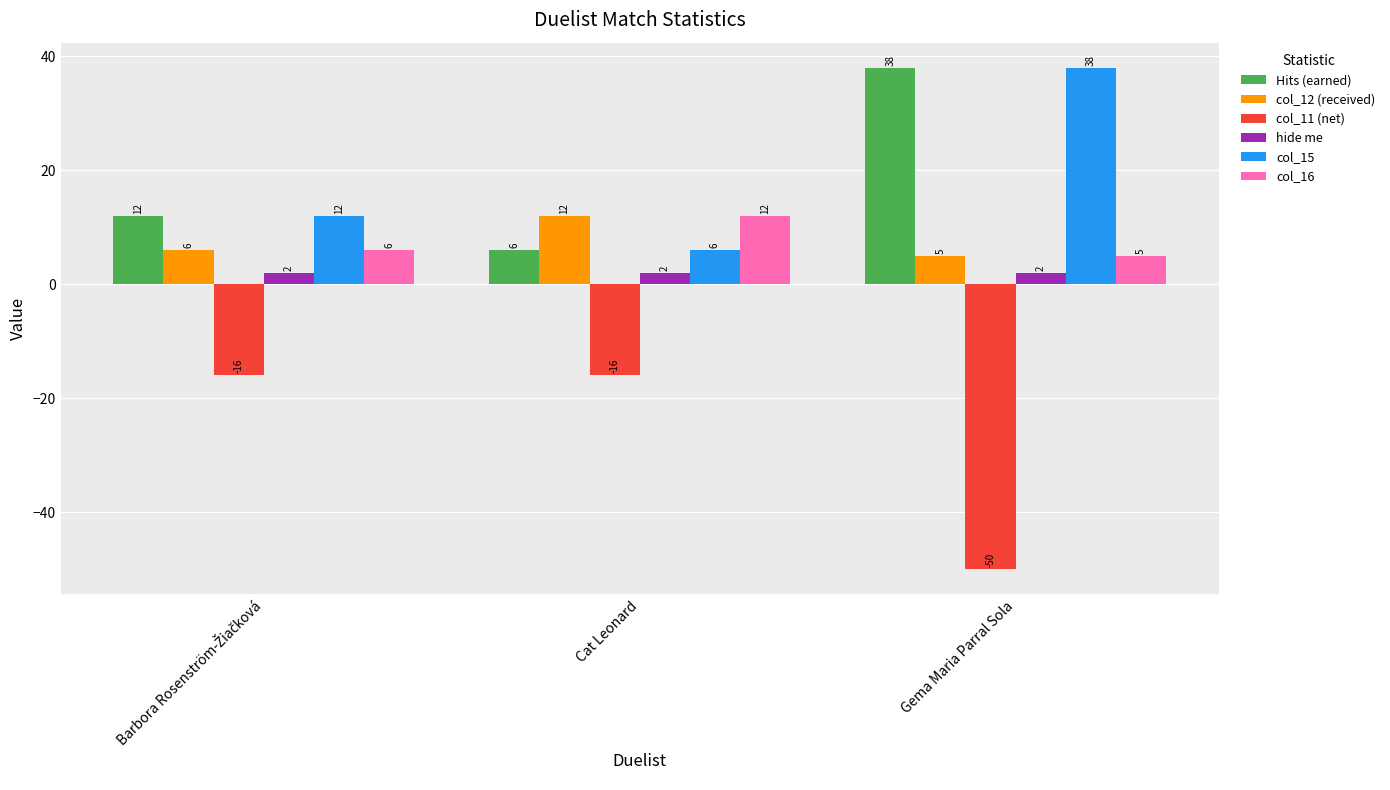

What is the difference between the maximum and minimum values in the Hits (earned) series?

32